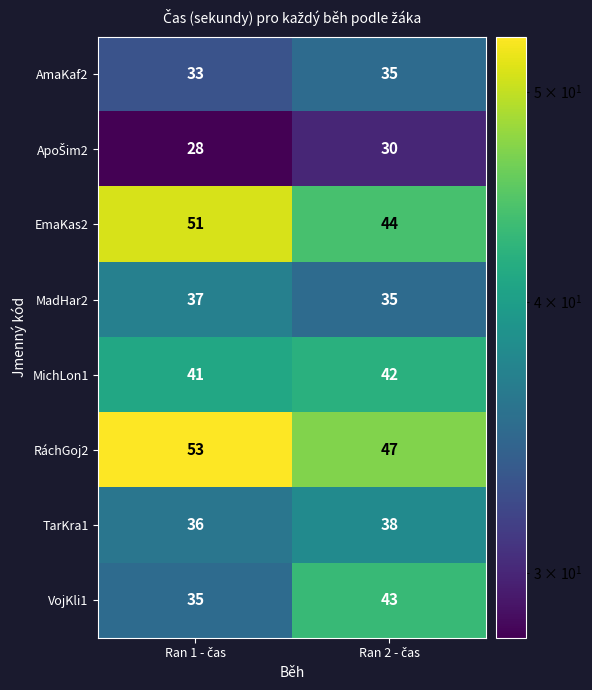

What is the minimum value shown in the chart?

28